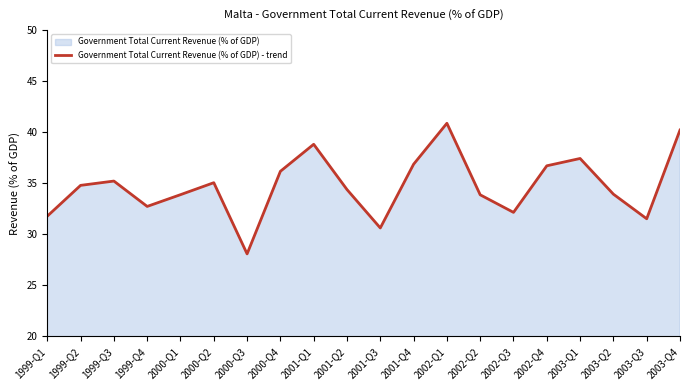

Rank the categories by value from highest to lowest.

2002-Q1, 2003-Q4, 2001-Q1, 2003-Q1, 2001-Q4, 2002-Q4, 2000-Q4, 1999-Q3, 2000-Q2, 1999-Q2, 2001-Q2, 2003-Q2, 2000-Q1, 2002-Q2, 1999-Q4, 2002-Q3, 1999-Q1, 2003-Q3, 2001-Q3, 2000-Q3